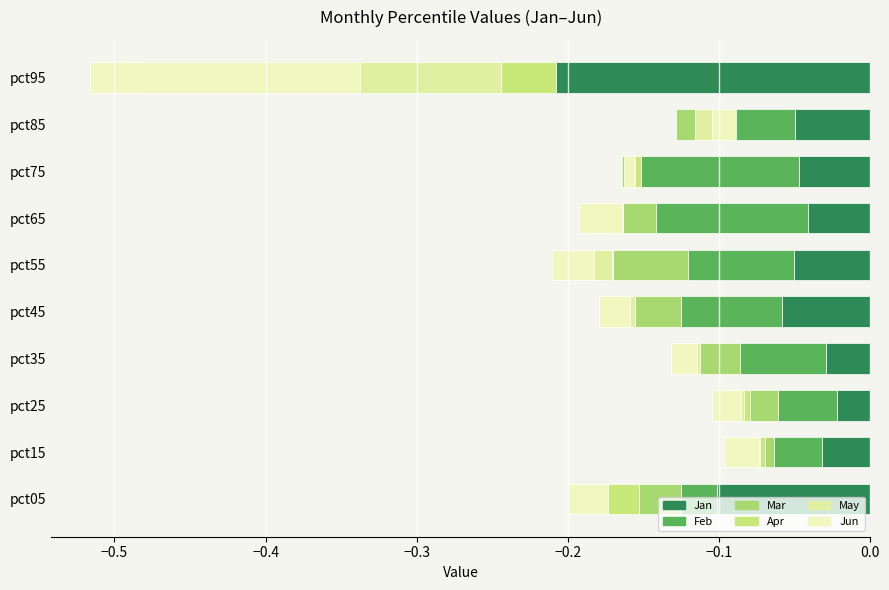

How many distinct data groups are displayed?

6